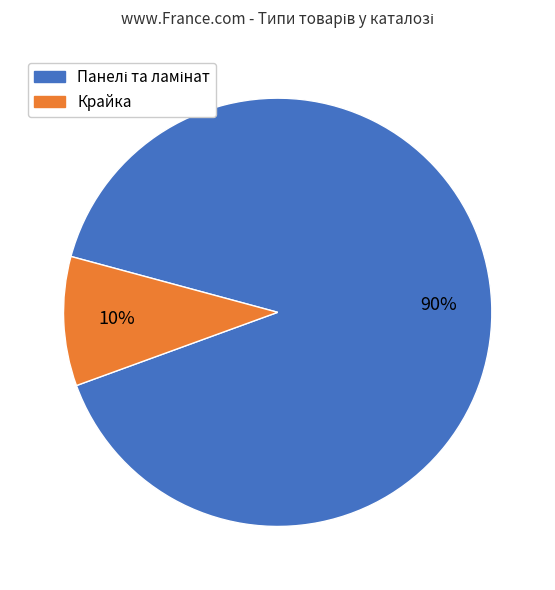

What percentage is the Крайка slice, to the nearest percent?

10%